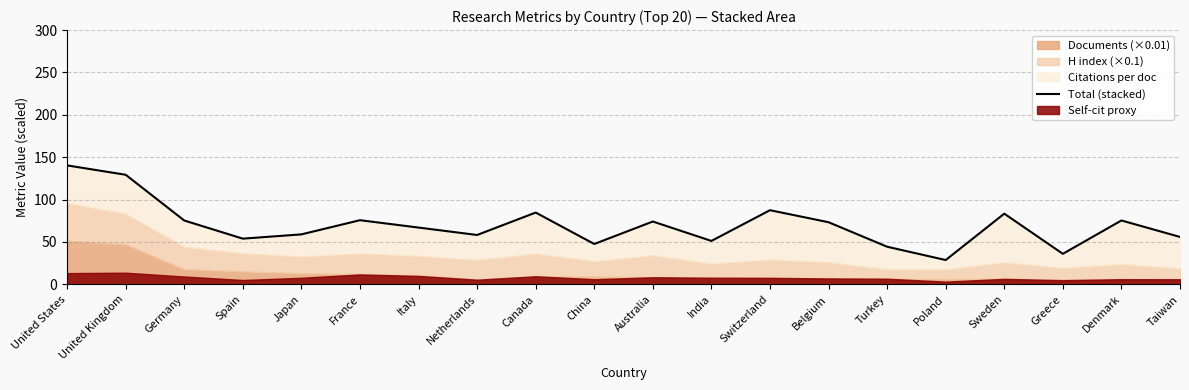

Approximately how many times larger is the value at Turkey compared to Sweden?

0.5